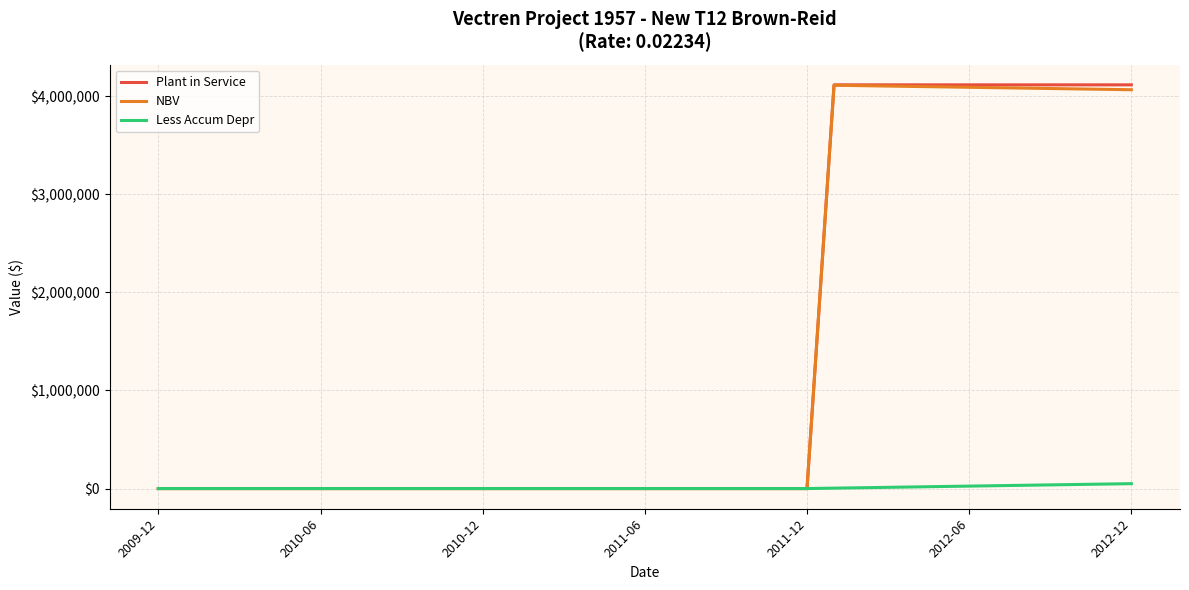

What is the greatest value displayed?

4114069.5